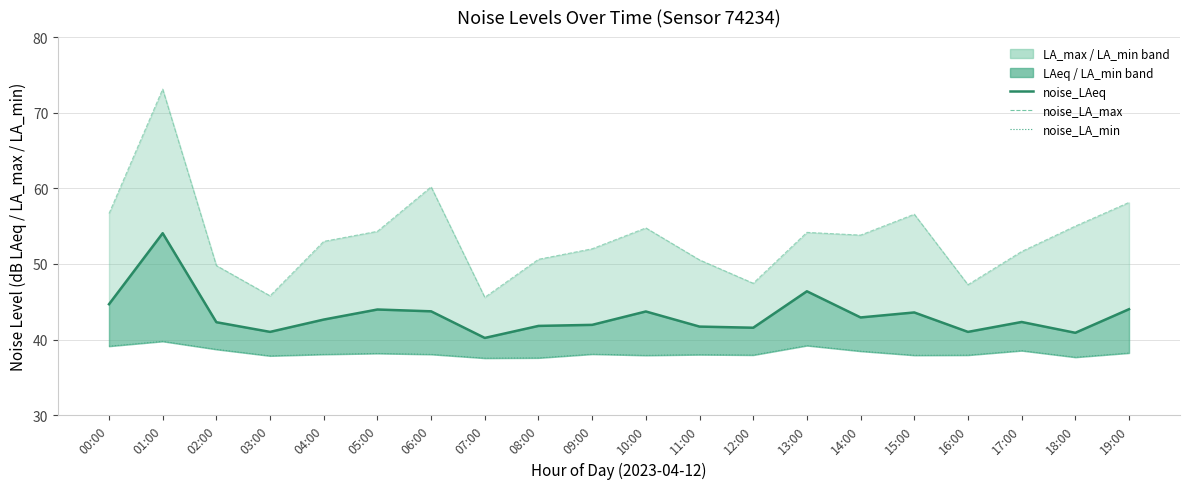

Reading left to right, extract all data points from this chart.

noise_LAeq: 44.7	54.1	42.3	41.0	42.6	44.0	43.7	40.2	41.8	41.9	43.7	41.7	41.6	46.4	42.9	43.6	41.0	42.3	40.9	44.0
noise_LA_max: 56.7	73.1	49.8	45.8	53.0	54.3	60.2	45.6	50.6	52.0	54.8	50.5	47.4	54.2	53.8	56.6	47.2	51.6	55.0	58.1
noise_LA_min: 39.1	39.8	38.7	37.8	38.0	38.2	38.0	37.5	37.6	38.1	37.9	38.0	38.0	39.2	38.5	37.9	37.9	38.5	37.7	38.2